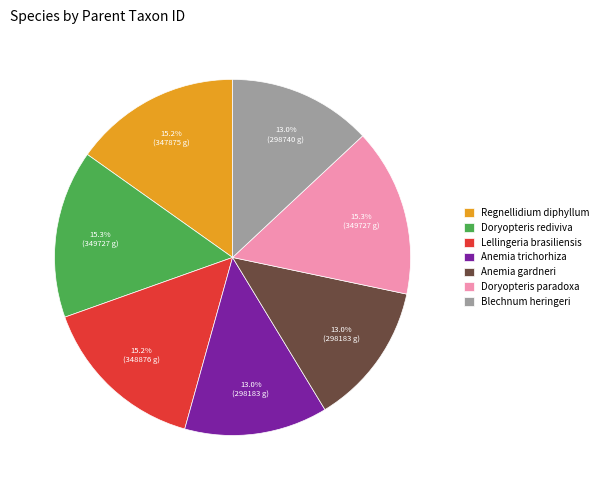

Count the number of slices in the pie.

7